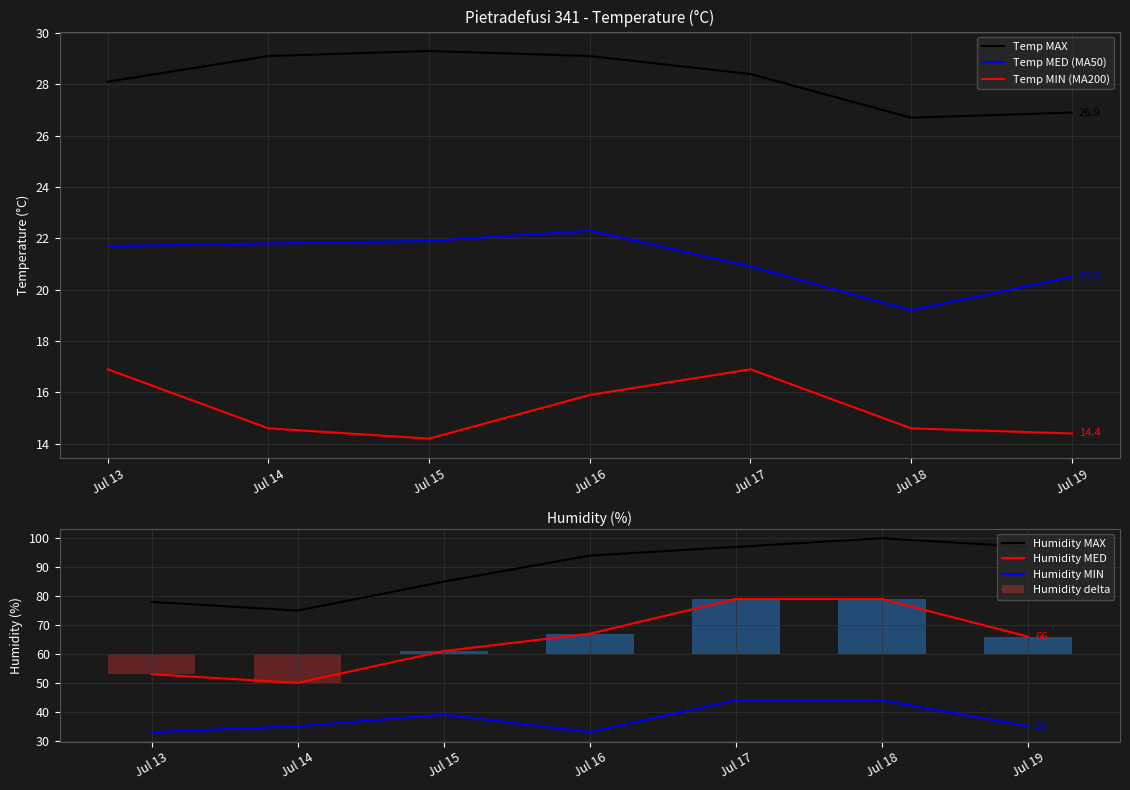

Is the value of Humidity MIN at Jul 18 greater than the value of Humidity MAX at Jul 16?

No